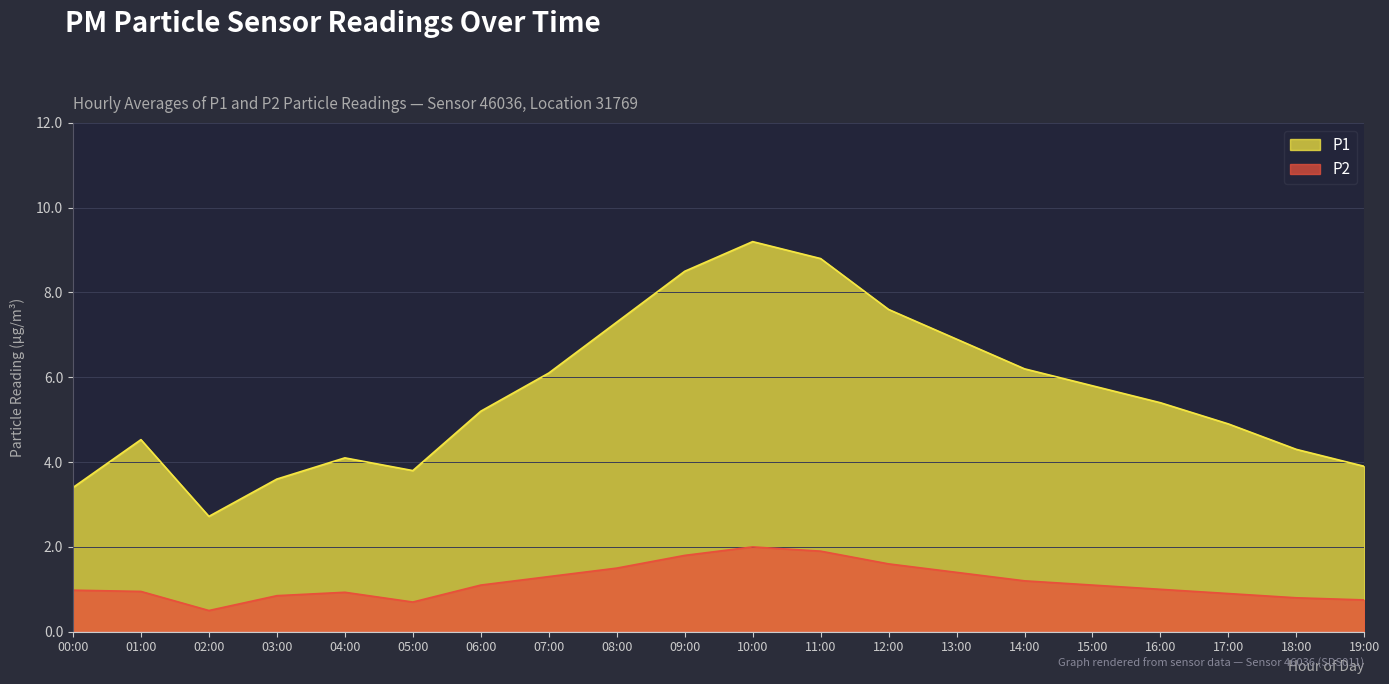

The P2 series shows 1.2 at 10:00. True or false?

False